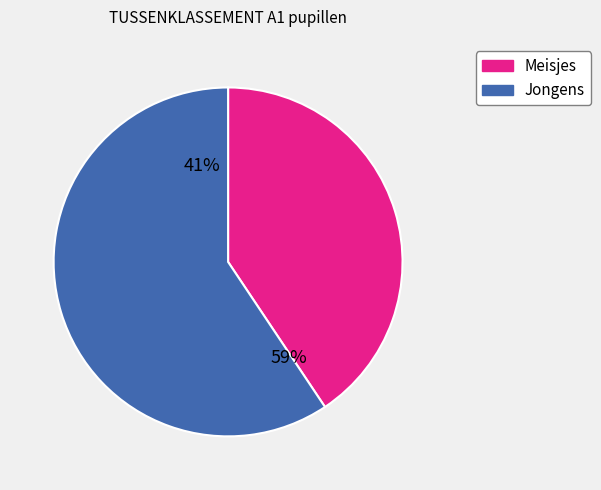

Does Meisjes account for over 50% of the chart?

No